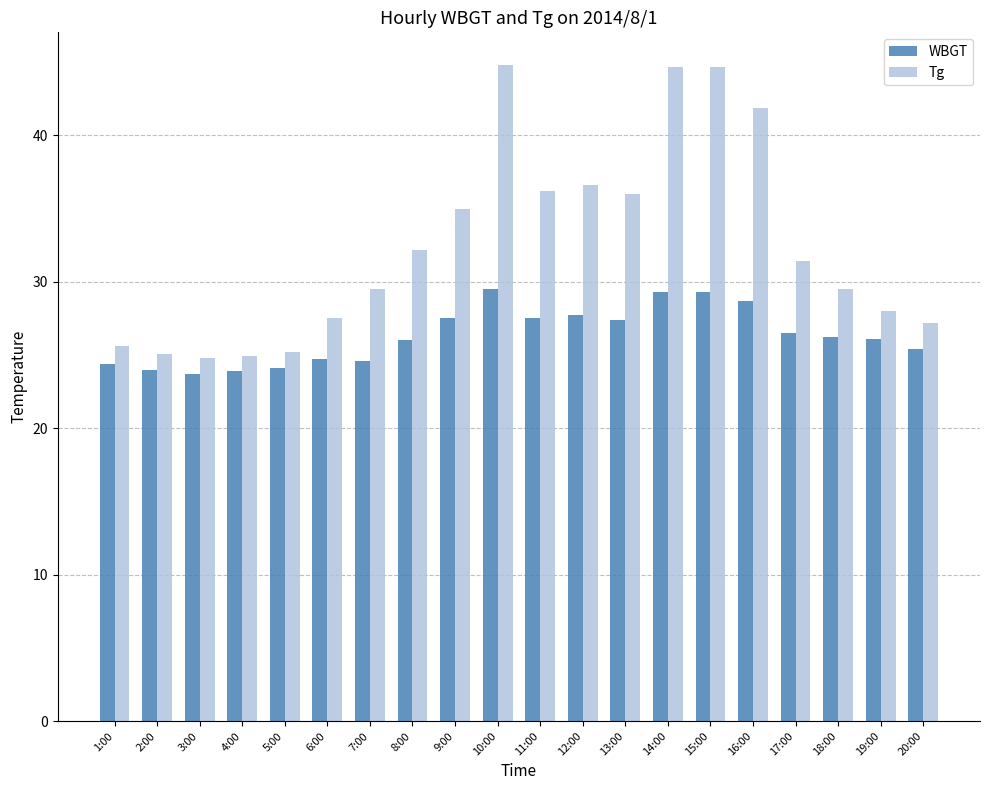

What are all the series names shown in the legend?

WBGT, Tg